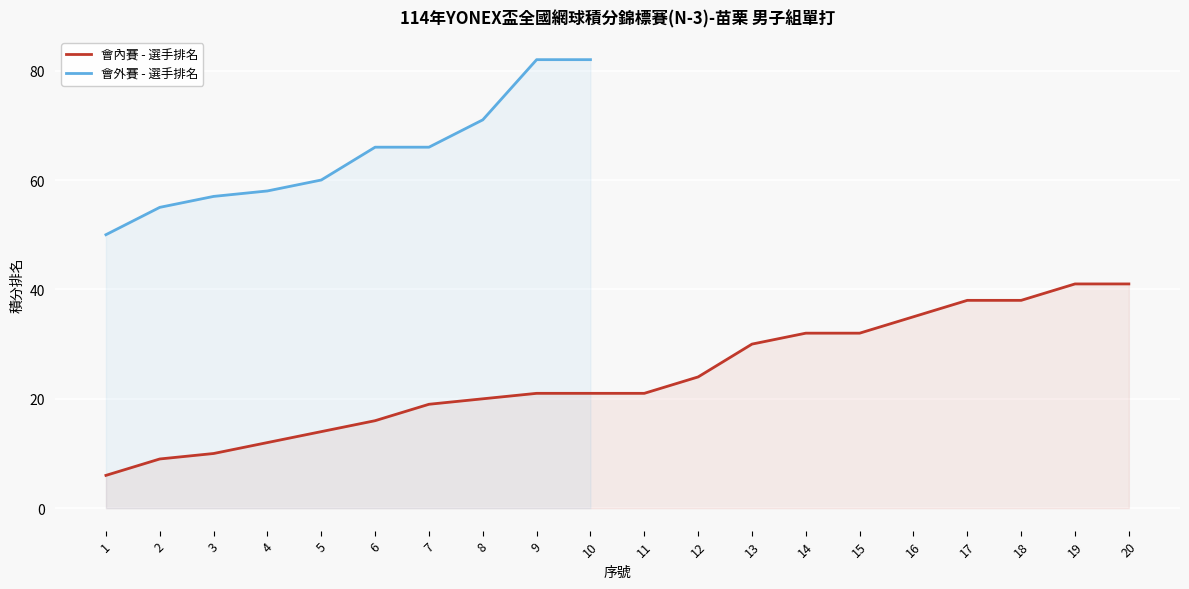

The 會內賽 - 選手排名 series shows 21 at 11. True or false?

True